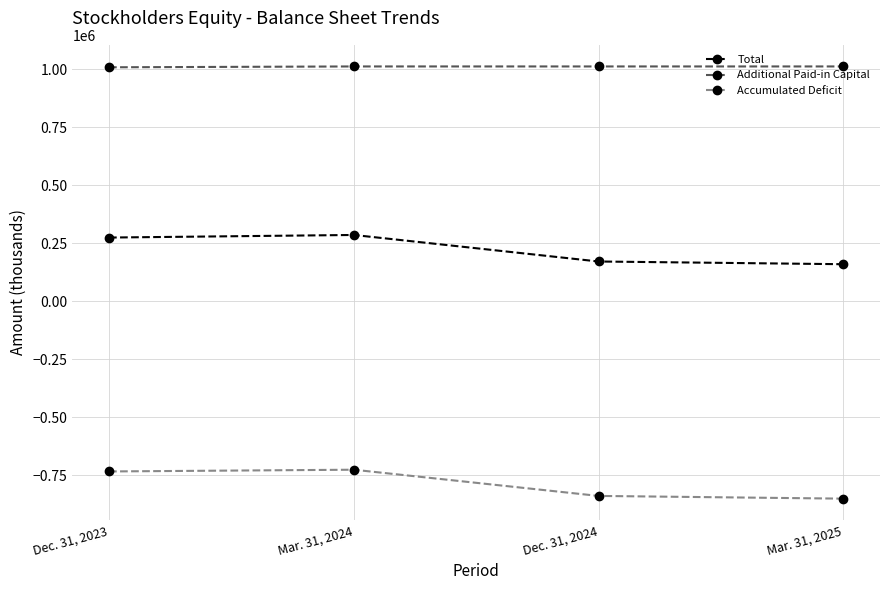

What is the difference between the highest and lowest values at Dec. 31, 2024?

1849772